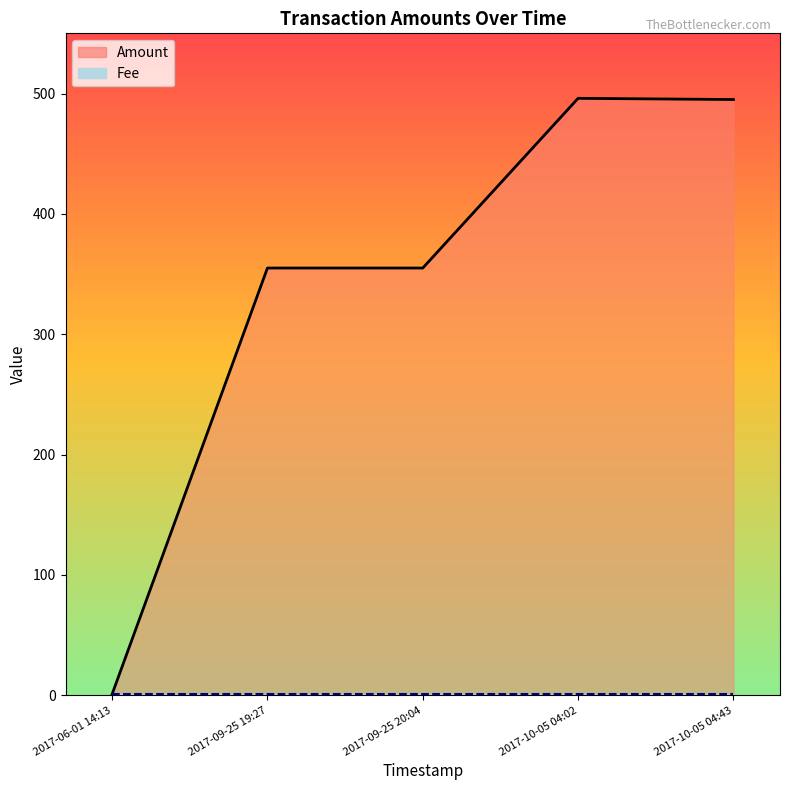

How many distinct data groups are displayed?

2